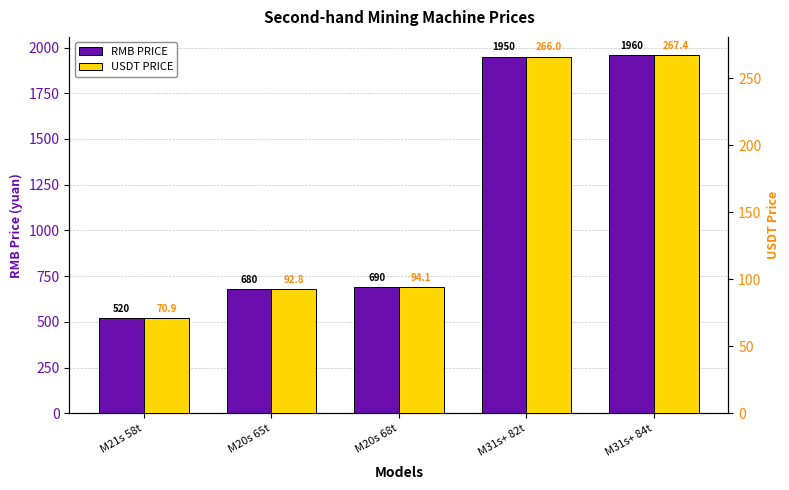

What are all the series names shown in the legend?

RMB PRICE, USDT PRICE